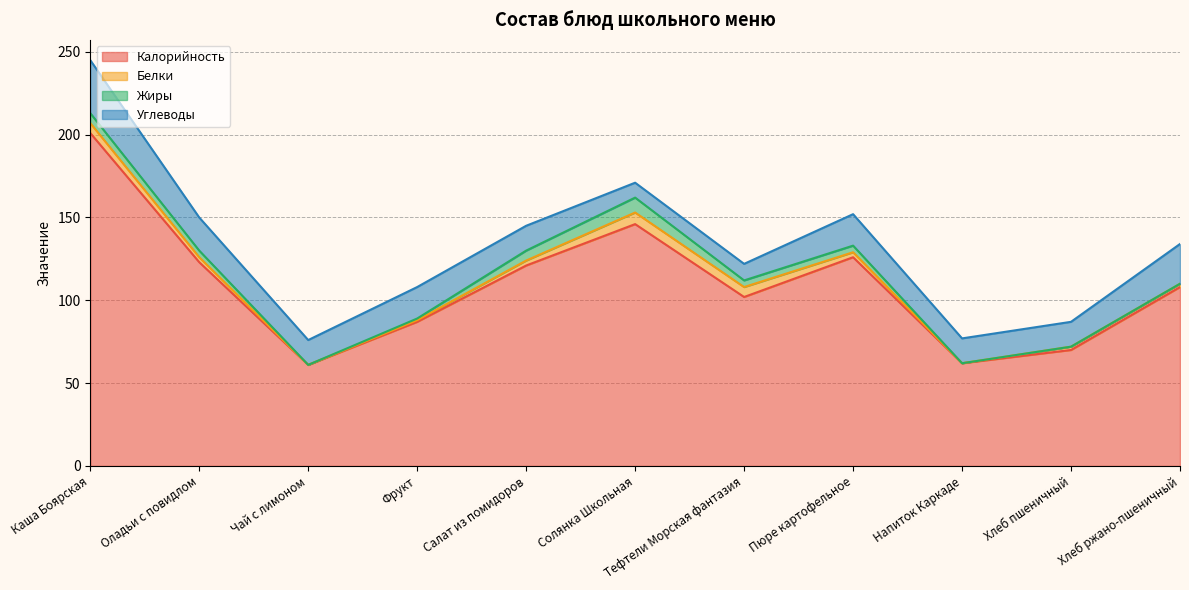

What position from the right is Хлеб пшеничный?

2